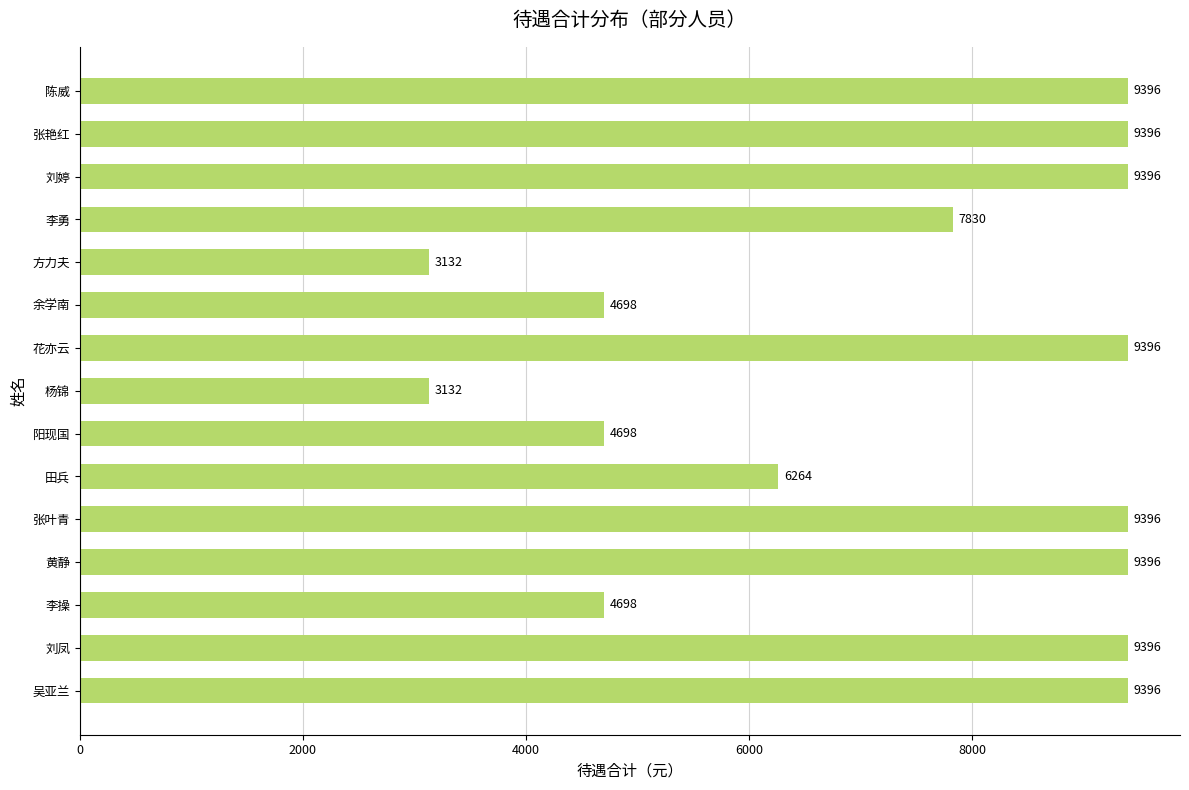

What is the change in value from 阳现国 to 杨锦?

-1566